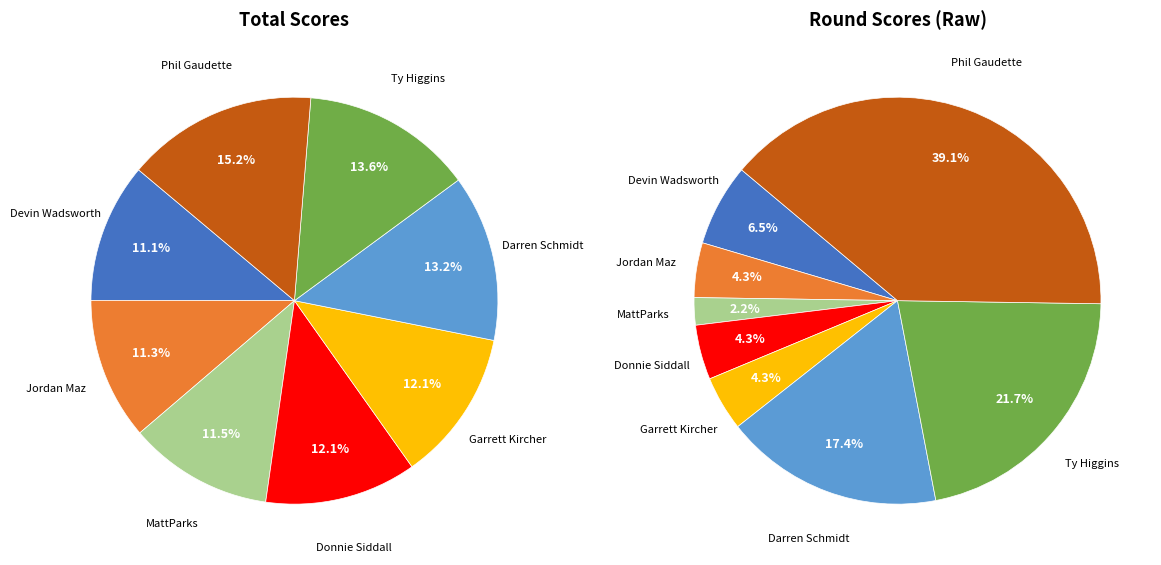

Does Devin Wadsworth account for over 50% of the chart?

No